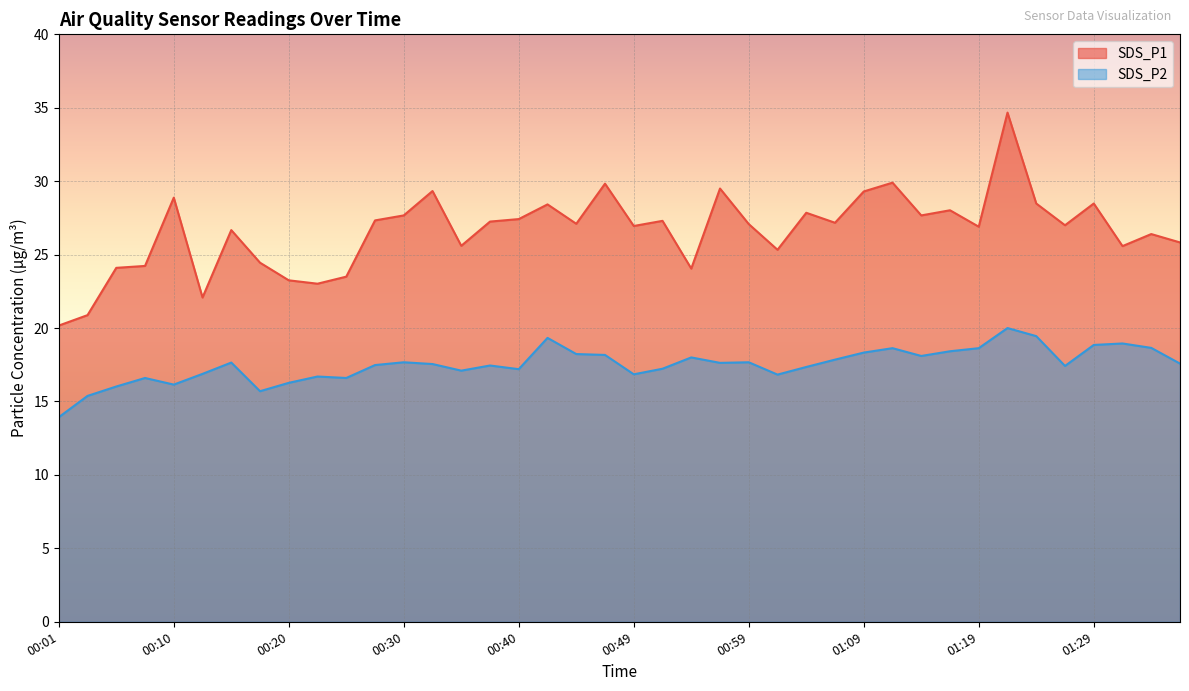

Reading left to right, extract all data points from this chart.

SDS_P1: 00:01=20.2	00:03=20.9	00:06=24.1	00:08=24.2	00:10=28.9	00:13=22.1	00:15=26.7	00:18=24.4	00:20=23.2	00:23=23.0	00:25=23.5	00:27=27.3	00:30=27.7	00:32=29.3	00:35=25.6	00:37=27.2	00:40=27.4	00:42=28.4	00:44=27.1	00:47=29.8	00:49=26.9	00:52=27.3	00:54=24.1	00:57=29.5	00:59=27.1	01:02=25.3	01:04=27.9	01:07=27.2	01:09=29.3	01:12=29.9	01:14=27.7	01:17=28.0	01:19=26.9	01:22=34.7	01:24=28.5	01:26=27.0	01:29=28.5	01:31=25.6	01:34=26.4	01:36=25.8
SDS_P2: 00:01=13.9	00:03=15.4	00:06=16.0	00:08=16.6	00:10=16.1	00:13=16.9	00:15=17.6	00:18=15.7	00:20=16.3	00:23=16.7	00:25=16.6	00:27=17.5	00:30=17.7	00:32=17.6	00:35=17.1	00:37=17.4	00:40=17.2	00:42=19.3	00:44=18.2	00:47=18.2	00:49=16.9	00:52=17.2	00:54=18.0	00:57=17.6	00:59=17.7	01:02=16.8	01:04=17.4	01:07=17.9	01:09=18.3	01:12=18.6	01:14=18.1	01:17=18.4	01:19=18.6	01:22=20.0	01:24=19.4	01:26=17.4	01:29=18.9	01:31=18.9	01:34=18.6	01:36=17.6